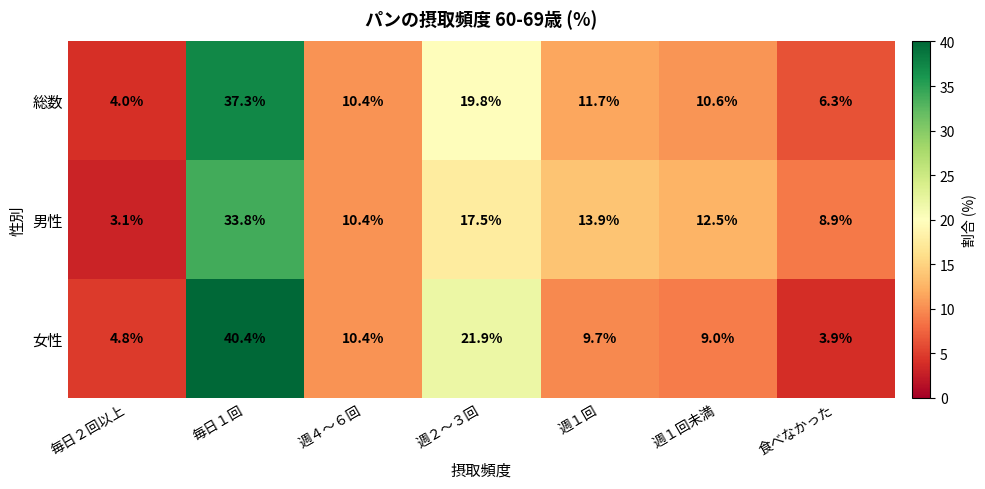

Where does the 総数 series first go above 10?

毎日１回